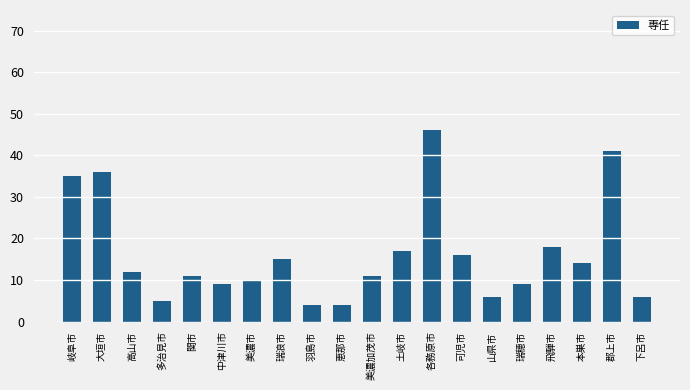

What is the label of the 9th bar from the right?

土岐市